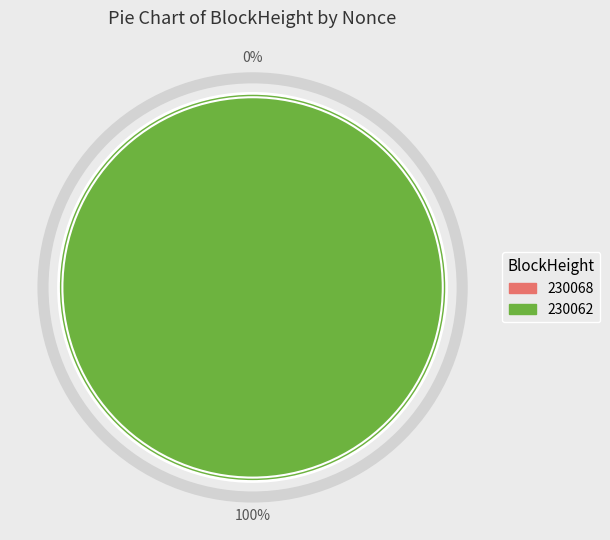

What percentage do 230062 and 230068 together represent?

100.0%